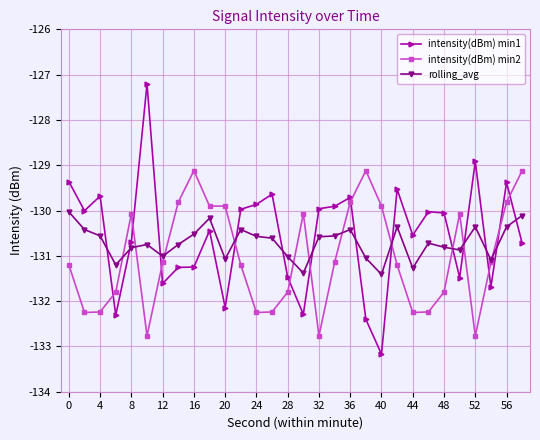

Which series has the largest range (max minus min)?

intensity(dBm) min1